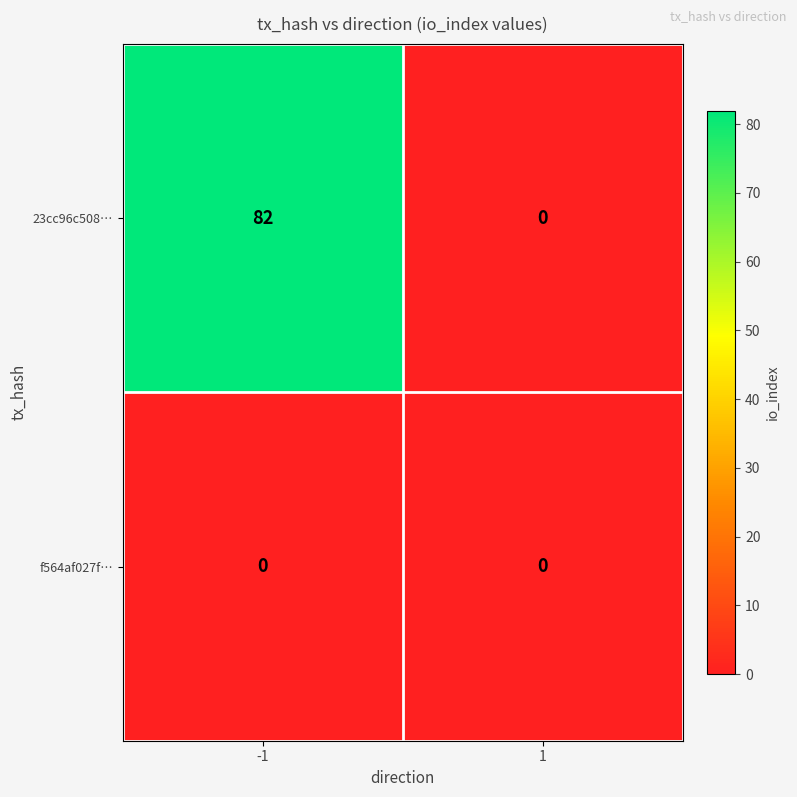

Read the 23cc96c508… value at -1.

82